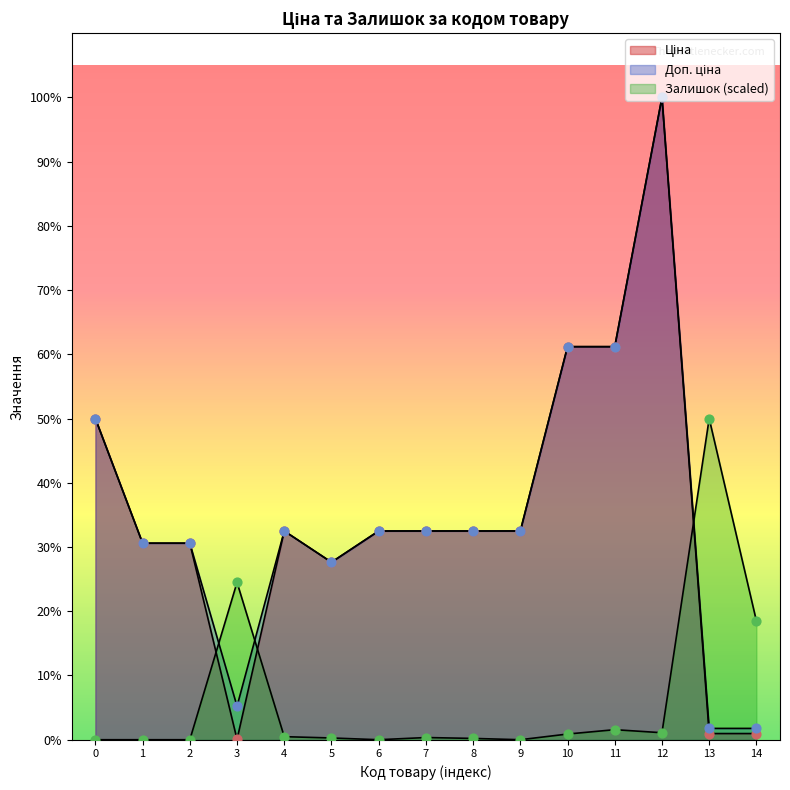

Which series contains the highest Y value?

Ціна